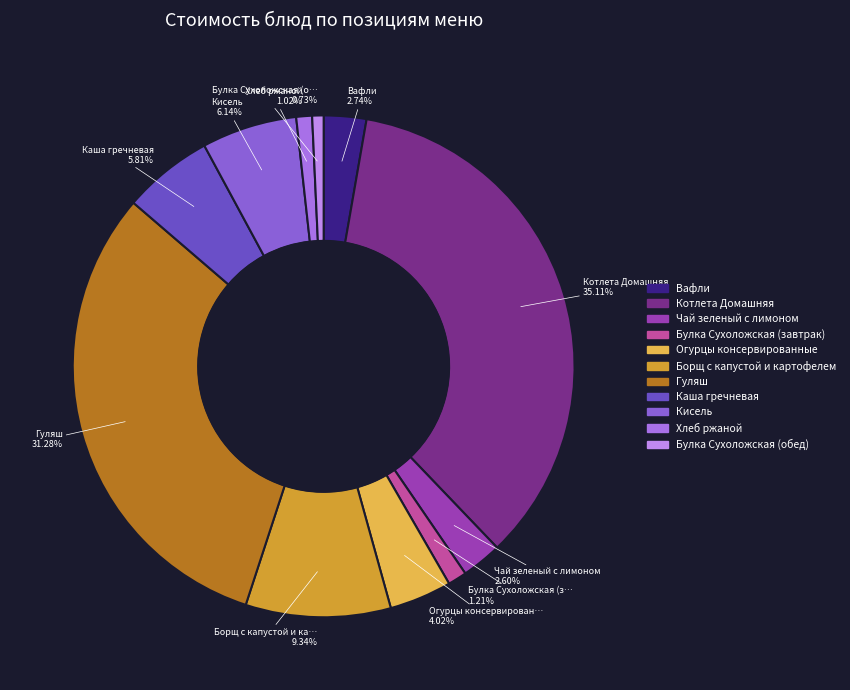

To the nearest percent, what percentage of the pie is Чай зеленый с лимоном?

3%